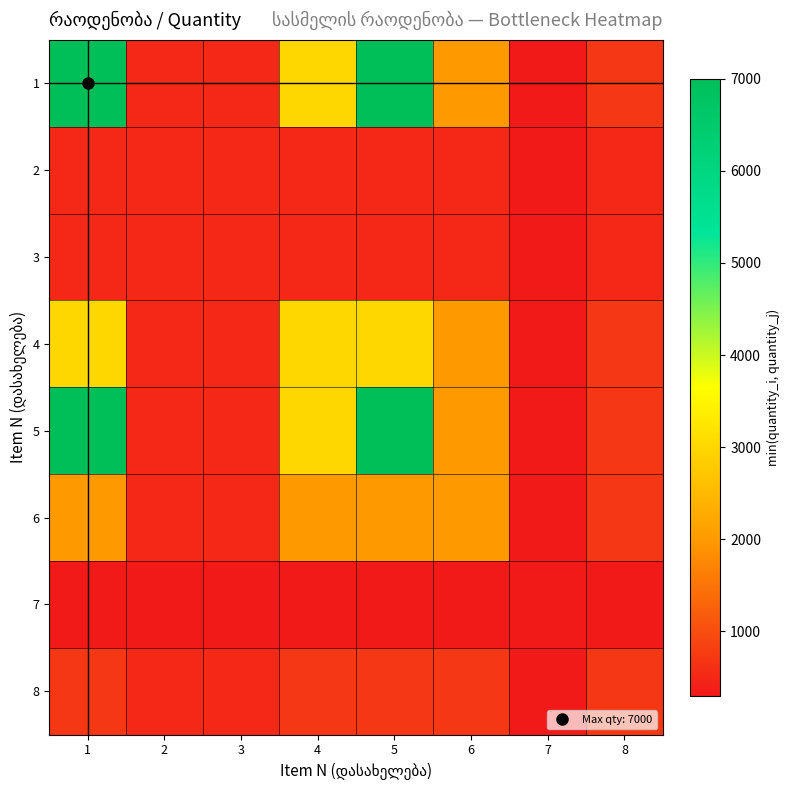

Reading left to right, extract all data points from this chart.

1: 1=7000	2=500	3=500	4=3000	5=7000	6=2000	7=300	8=700
2: 1=500	2=500	3=500	4=500	5=500	6=500	7=300	8=500
3: 1=500	2=500	3=500	4=500	5=500	6=500	7=300	8=500
4: 1=3000	2=500	3=500	4=3000	5=3000	6=2000	7=300	8=700
5: 1=7000	2=500	3=500	4=3000	5=7000	6=2000	7=300	8=700
6: 1=2000	2=500	3=500	4=2000	5=2000	6=2000	7=300	8=700
7: 1=300	2=300	3=300	4=300	5=300	6=300	7=300	8=300
8: 1=700	2=500	3=500	4=700	5=700	6=700	7=300	8=700